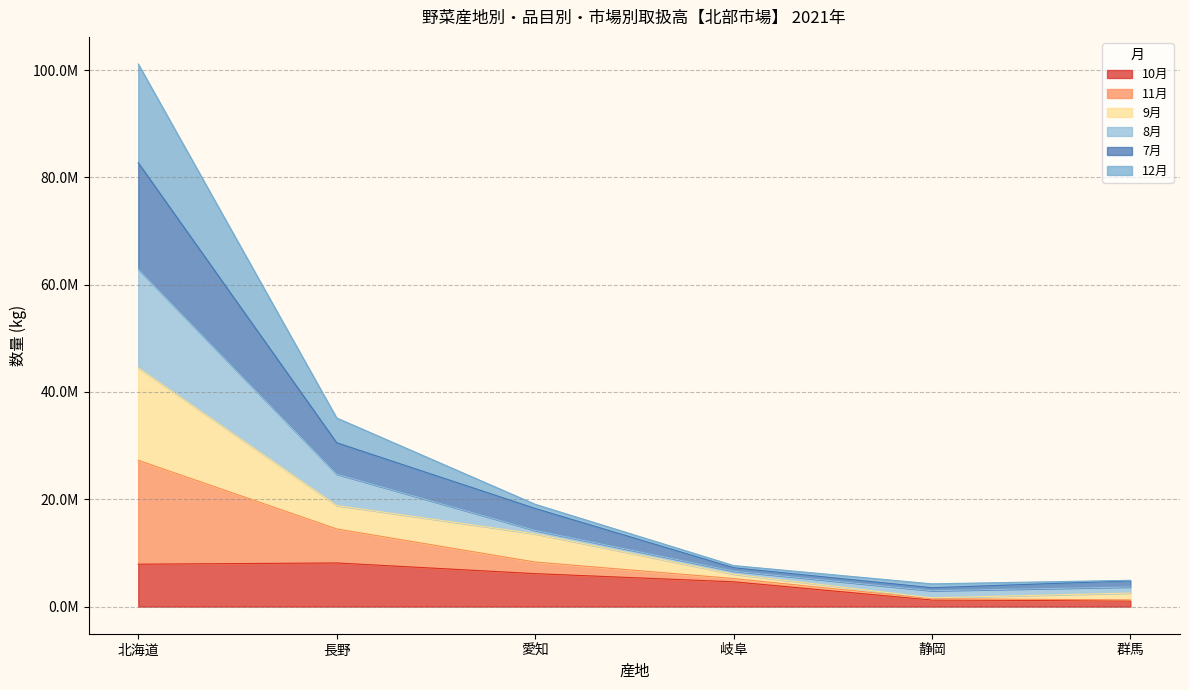

Does the chart display data point markers on the line(s)?

No